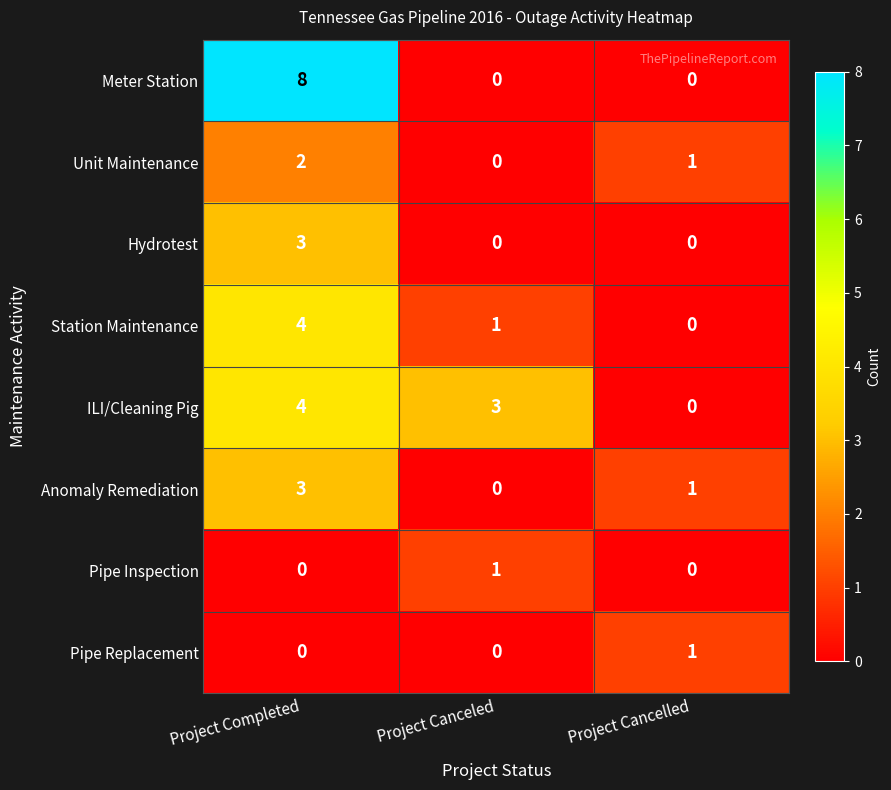

What is the sum of all Station Maintenance values?

5